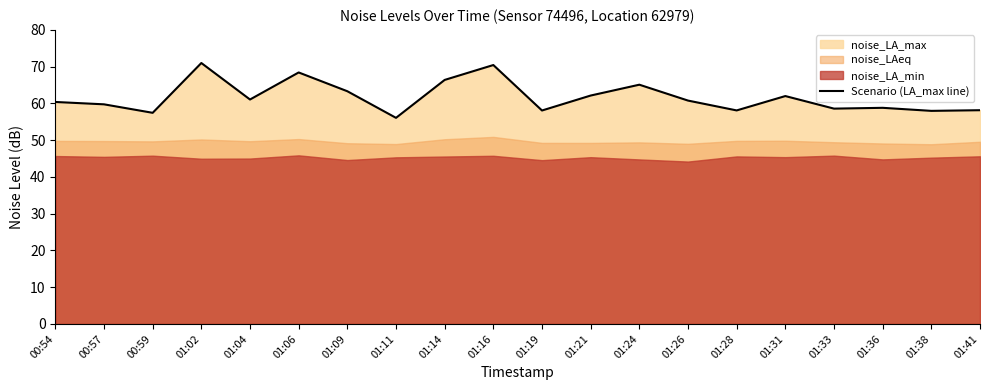

What is the difference between the maximum and minimum values?

14.9